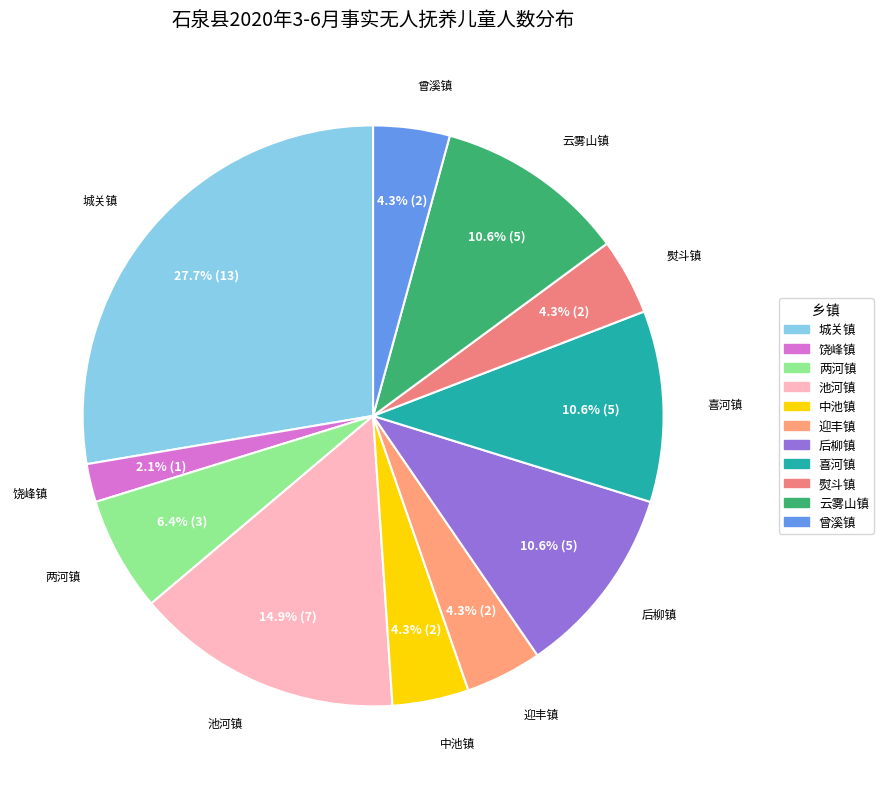

What is the largest slice in the pie chart?

城关镇